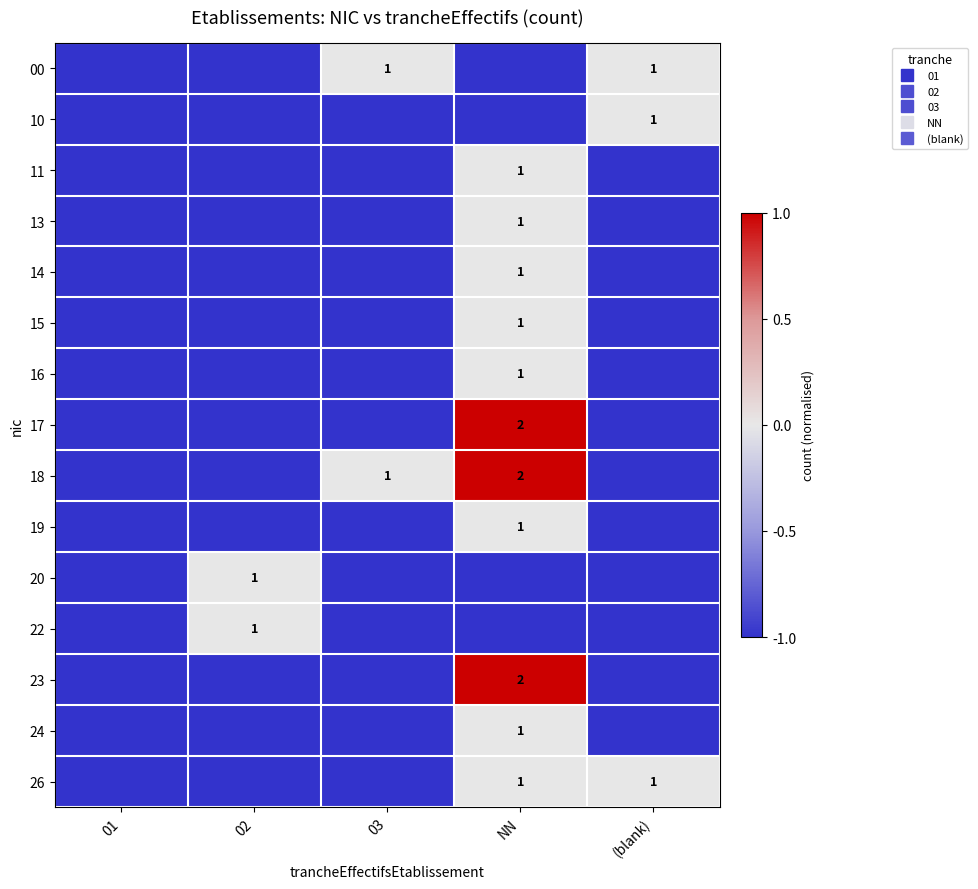

Which label corresponds to the smallest value in the chart?

01